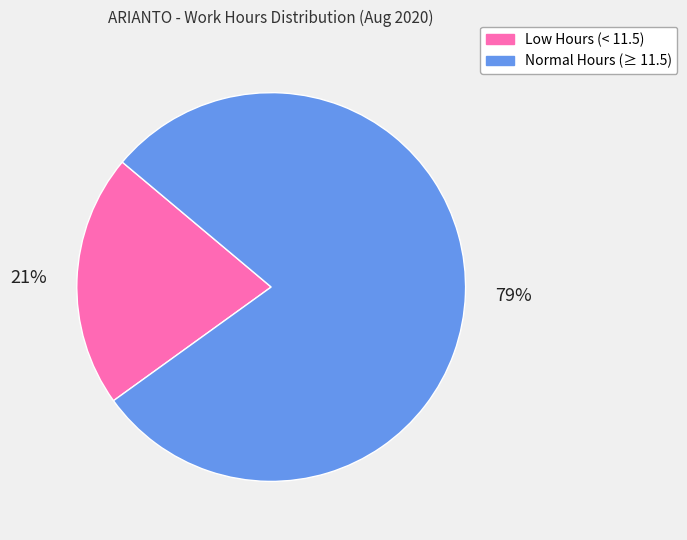

Which has a higher value, Normal Hours (≥ 11.5) or Low Hours (< 11.5)?

Normal Hours (≥ 11.5)